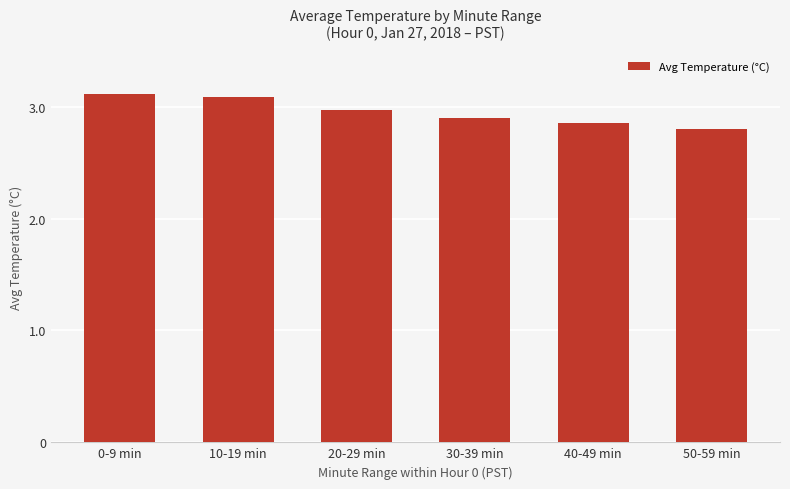

Is it true that the value at 10-19 min is 4.4?

False